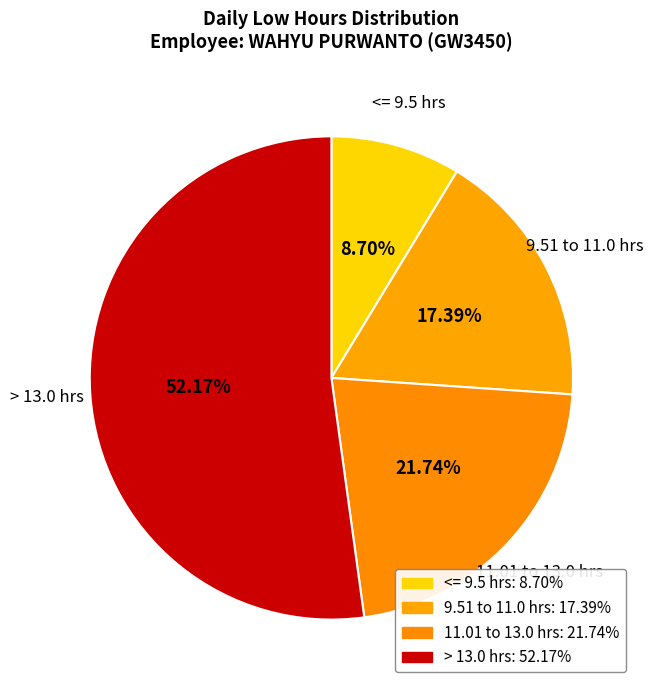

Approximately how many times larger is the value at 9.51 to 11.0 hrs compared to > 13.0 hrs?

0.3